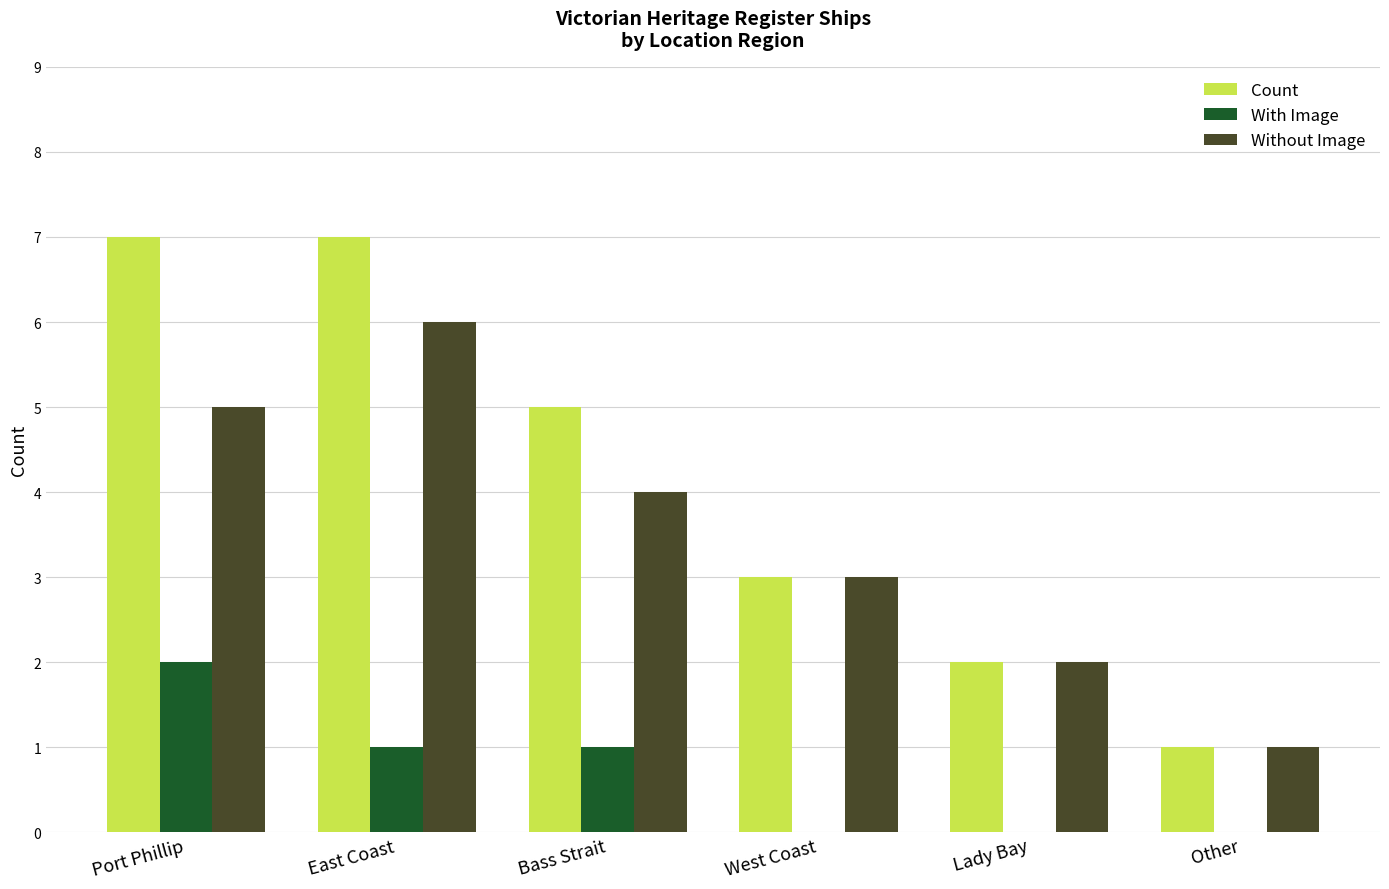

How many groups of bars are there?

6